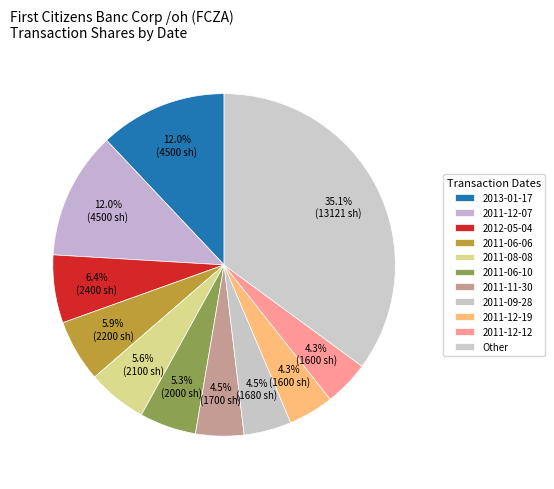

How many slices are in this pie chart?

11